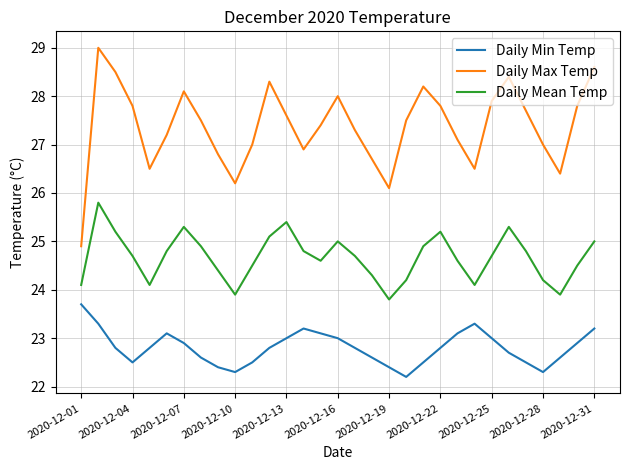

True or false: Daily Max Temp and Daily Min Temp cross at least once.

False